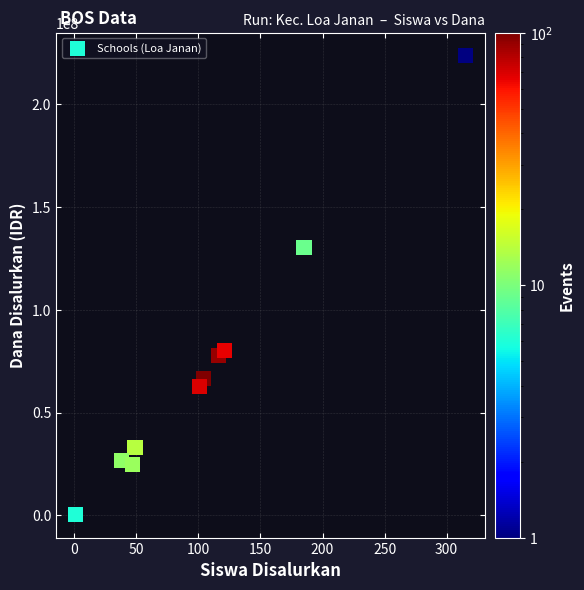

What Y value in the scatter plot is closest to 111937500?

130125000